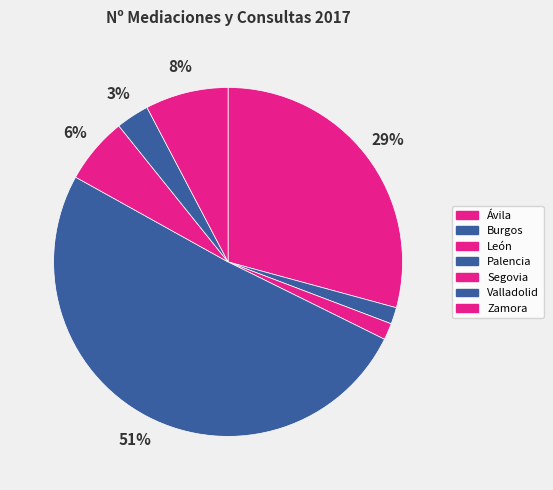

How many segments does this pie chart have?

7